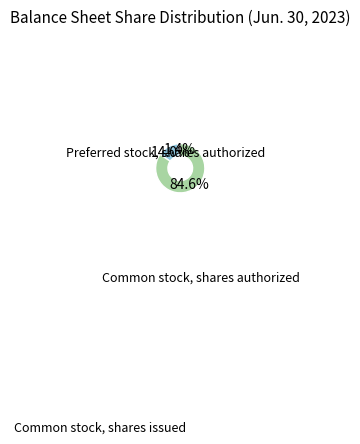

True or false: Common stock, shares authorized accounts for 91% of the total.

False